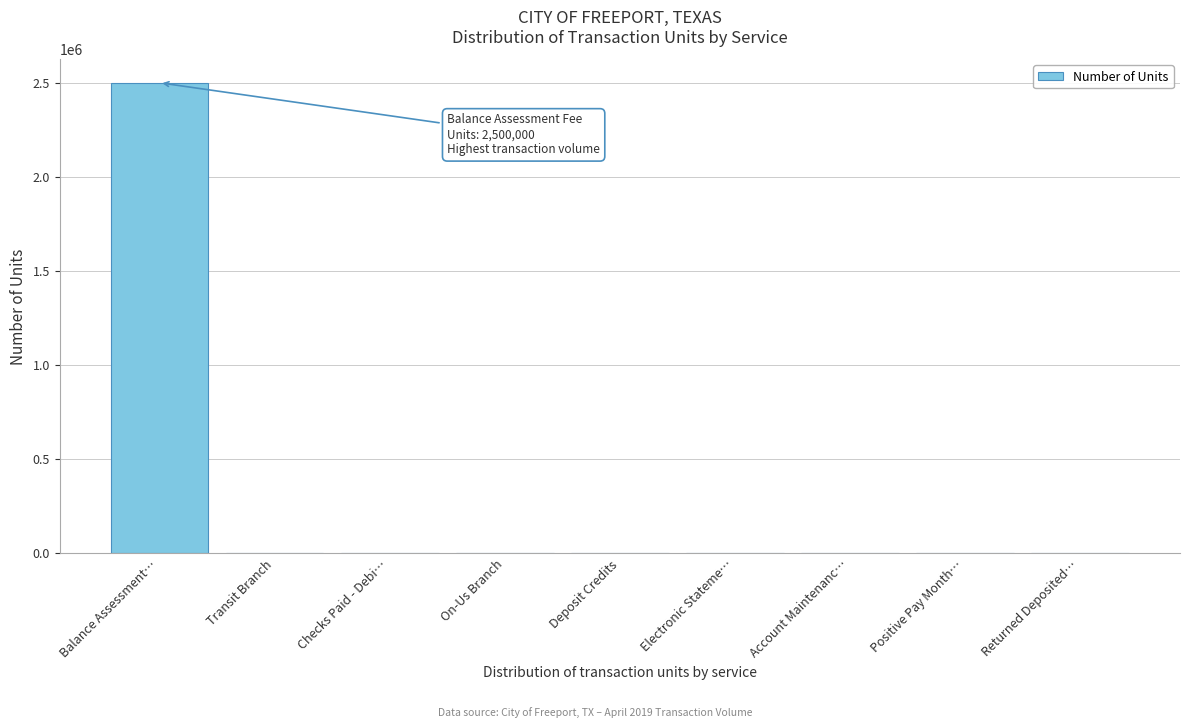

At which label is the value closest to 1250000?

Transit Branch